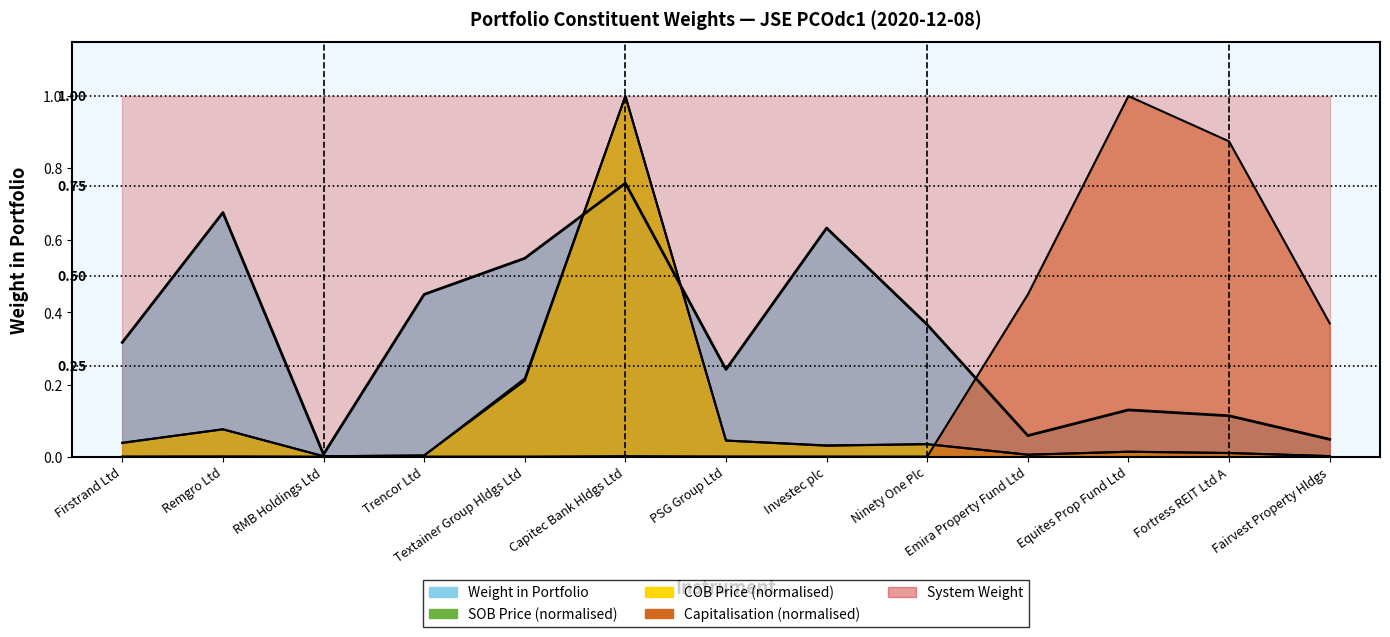

Rank the series at Ninety One Plc from highest to lowest value.

weight_in_portfolio, cob_price, sob_price, capitalisation